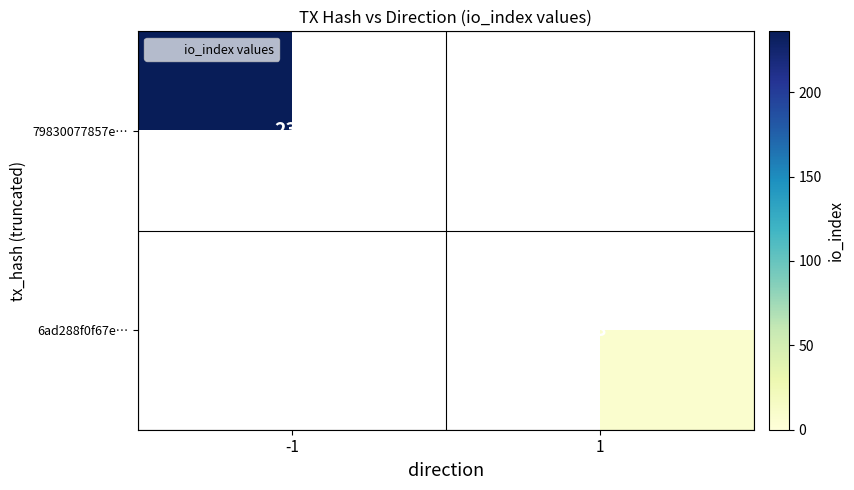

Is the value of 79830077857e… at -1 greater than the value of 6ad288f0f67e… at -1?

No